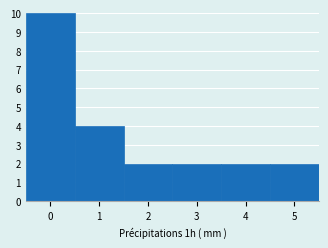

Reading left to right, list every bar in this chart as the range it spans on the x-axis followed by its height. The values are not printed on the chart, so give them approximately, as read against the axis.

-0.5 to 0.5: 10
0.5 to 1.5: 4
1.5 to 2.5: 2
2.5 to 3.5: 2
3.5 to 4.5: 2
4.5 to 5.5: 2